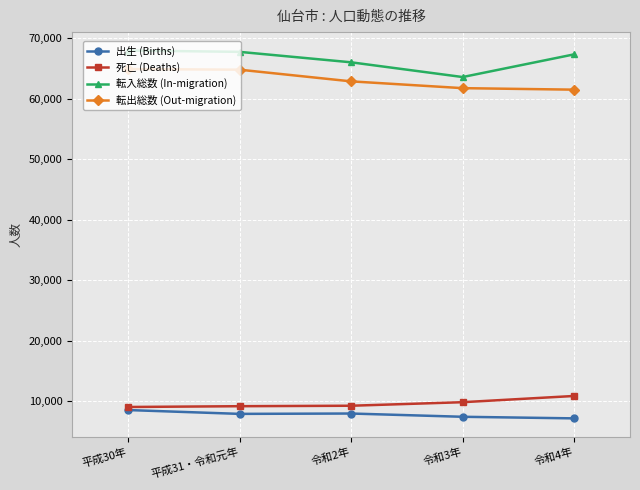

Which series has the largest total across all categories?

転入総数 (In-migration)